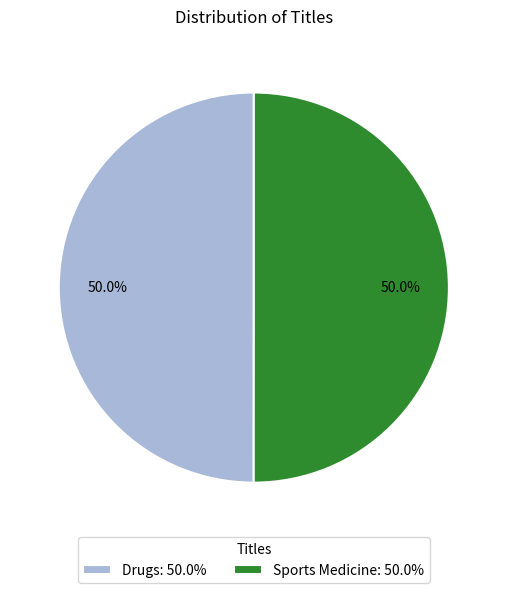

Is it true that Sports Medicine is 64% of the pie?

False